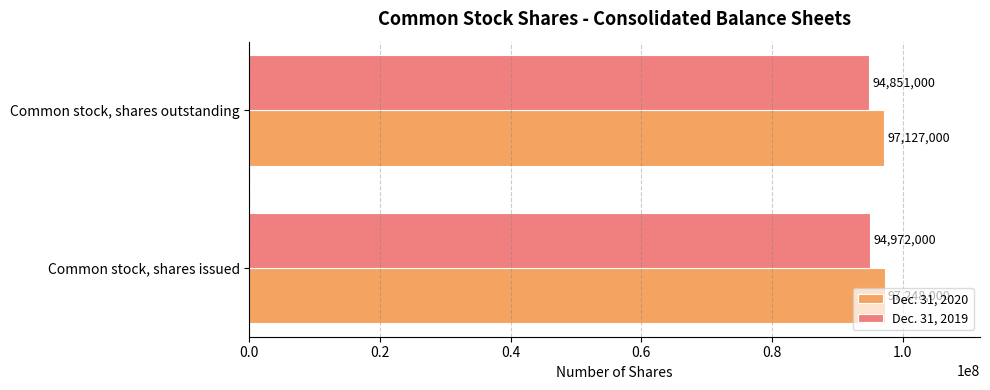

What is the maximum value for Dec. 31, 2020?

97248000